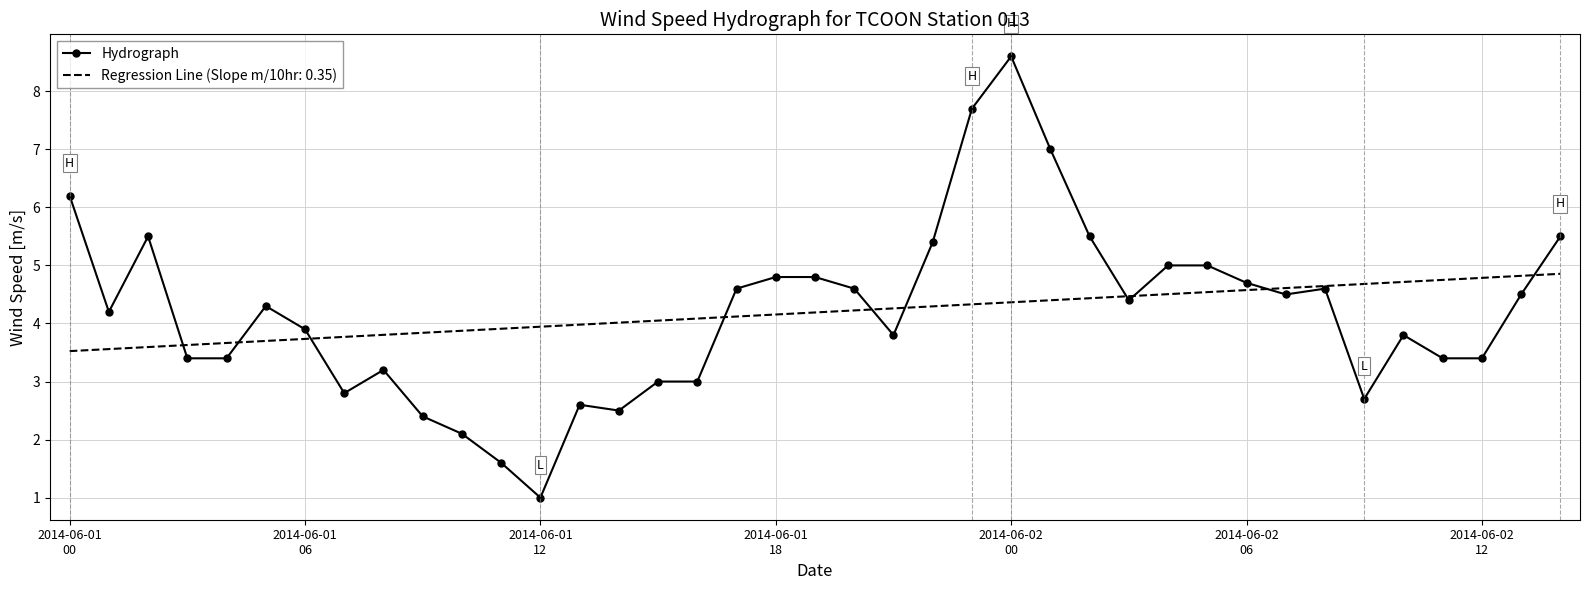

List the series in order of their peak value, lowest first.

Regression Line (Slope m/10hr: 0.35), Hydrograph